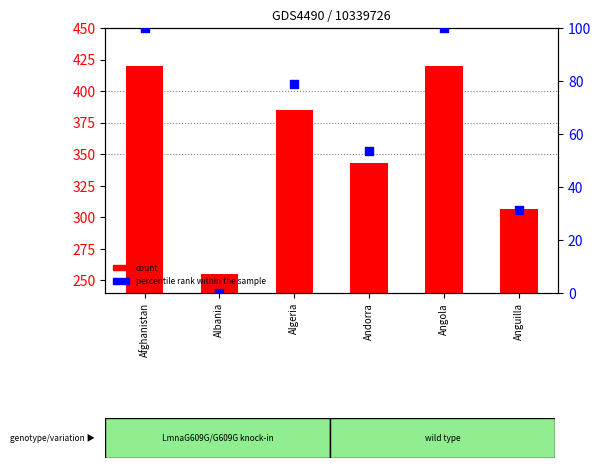

What are all the series names shown in the legend?

count, percentile rank within the sample